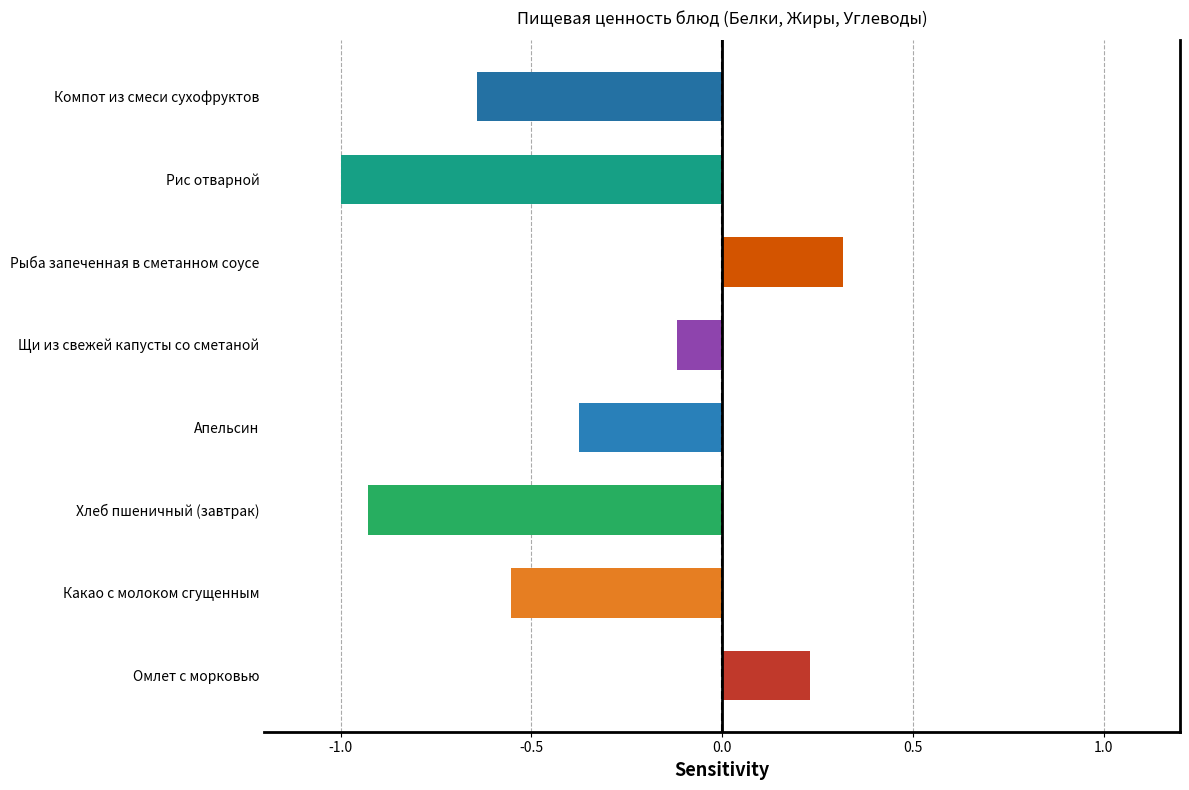

The value at Рис отварной is -1.0. True or false?

True